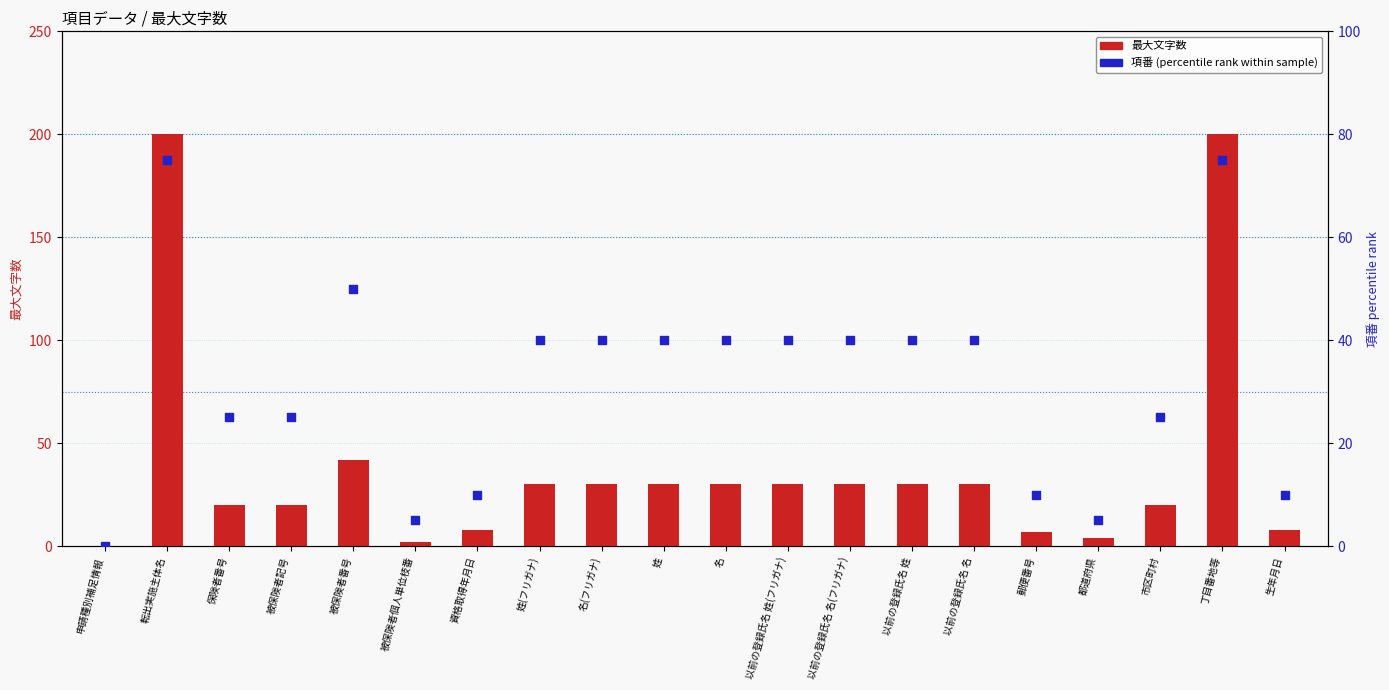

Is the value of 最大文字数 at 郵便番号 greater than the value of 項番 (percentile rank) at 申請種別補足情報?

Yes